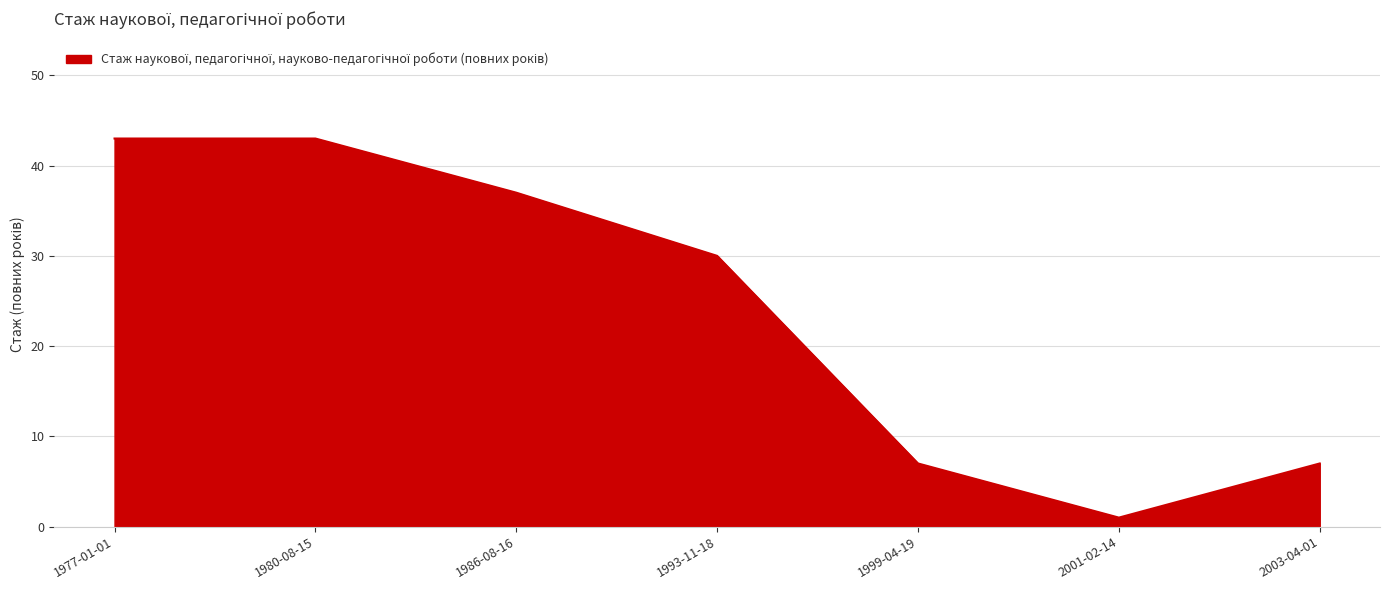

What is the ratio of the value at 2003-04-01 to the value at 1986-08-16?

0.2